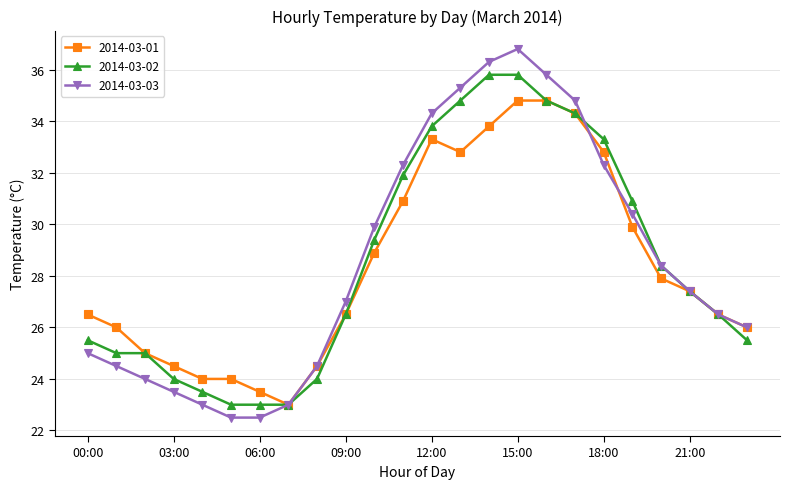

What is the maximum value shown in the chart?

36.8